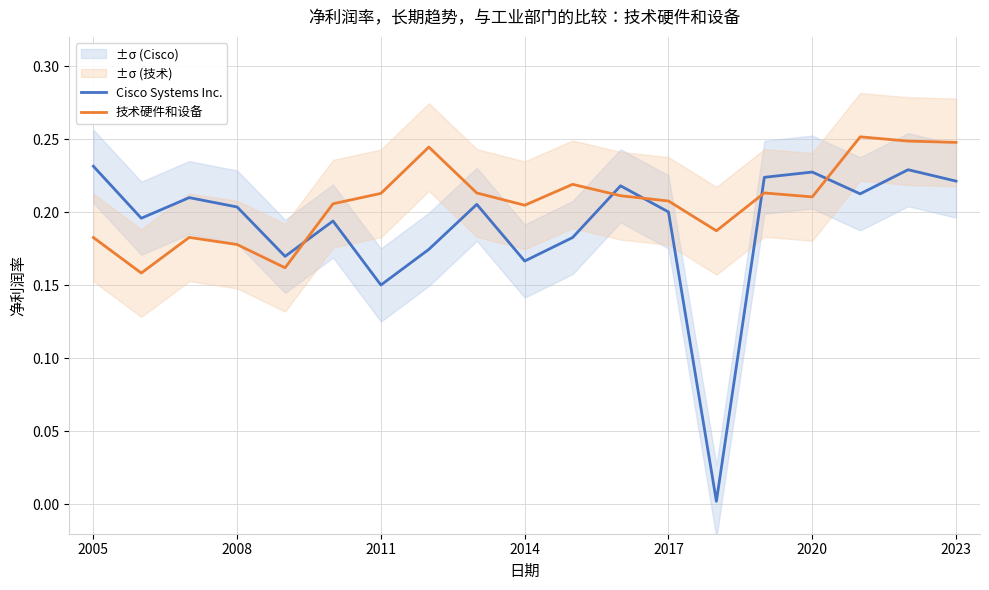

What is the difference between the second highest and minimum values in the 技术硬件和设备 series?

0.1